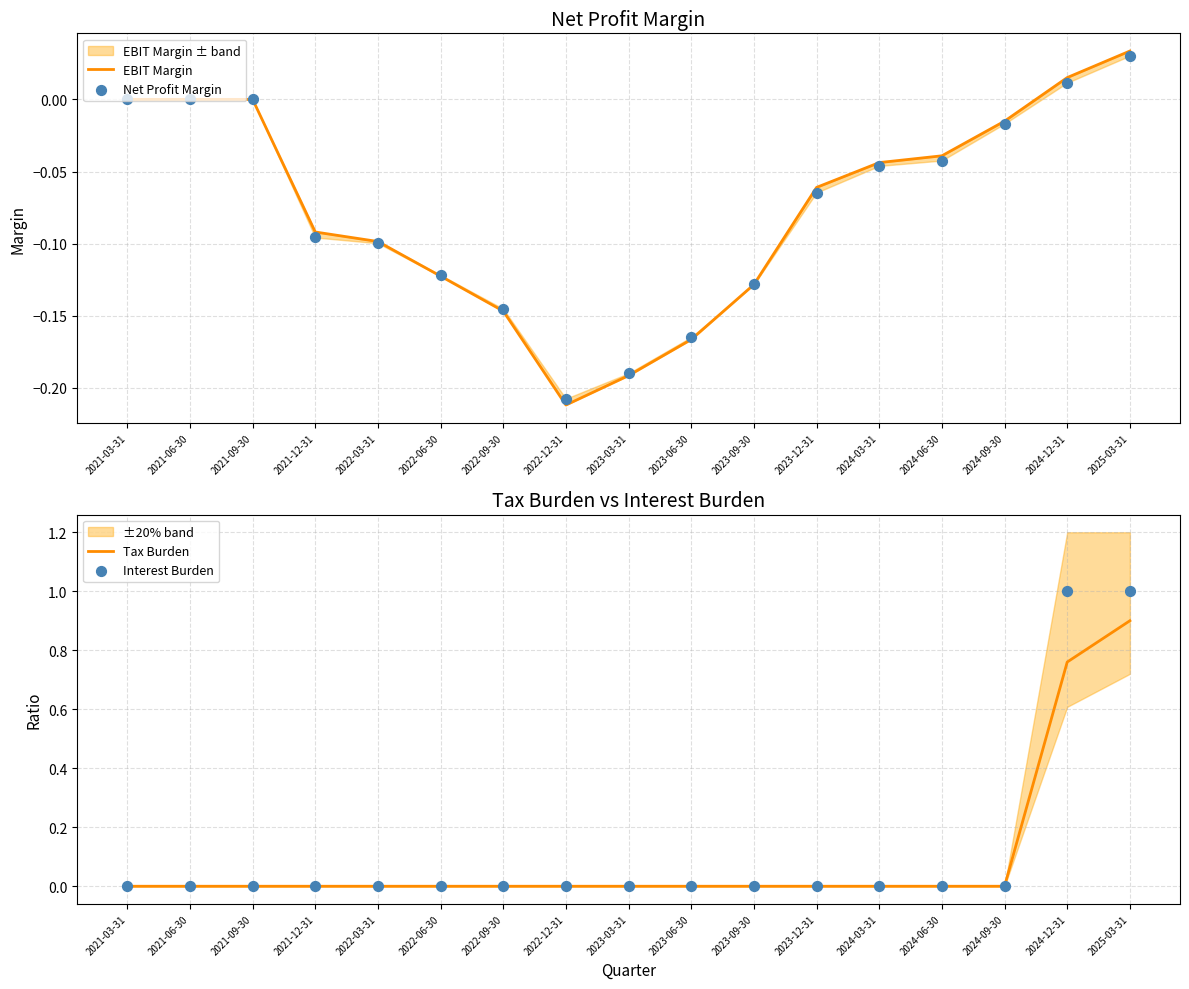

What are all the series names shown in the legend?

EBIT Margin, Net Profit Margin, Tax Burden, Interest Burden